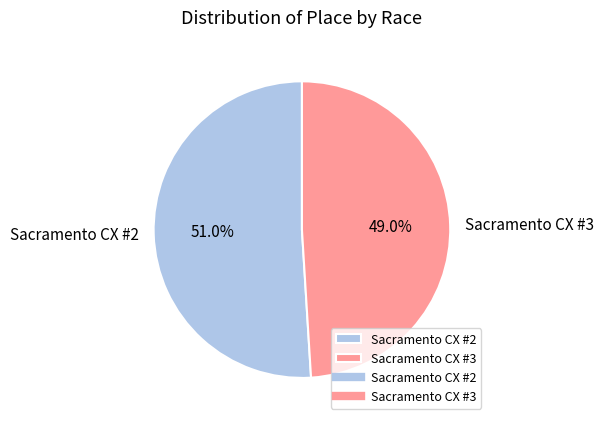

Does Sacramento CX #2 represent more than half of the total?

Yes